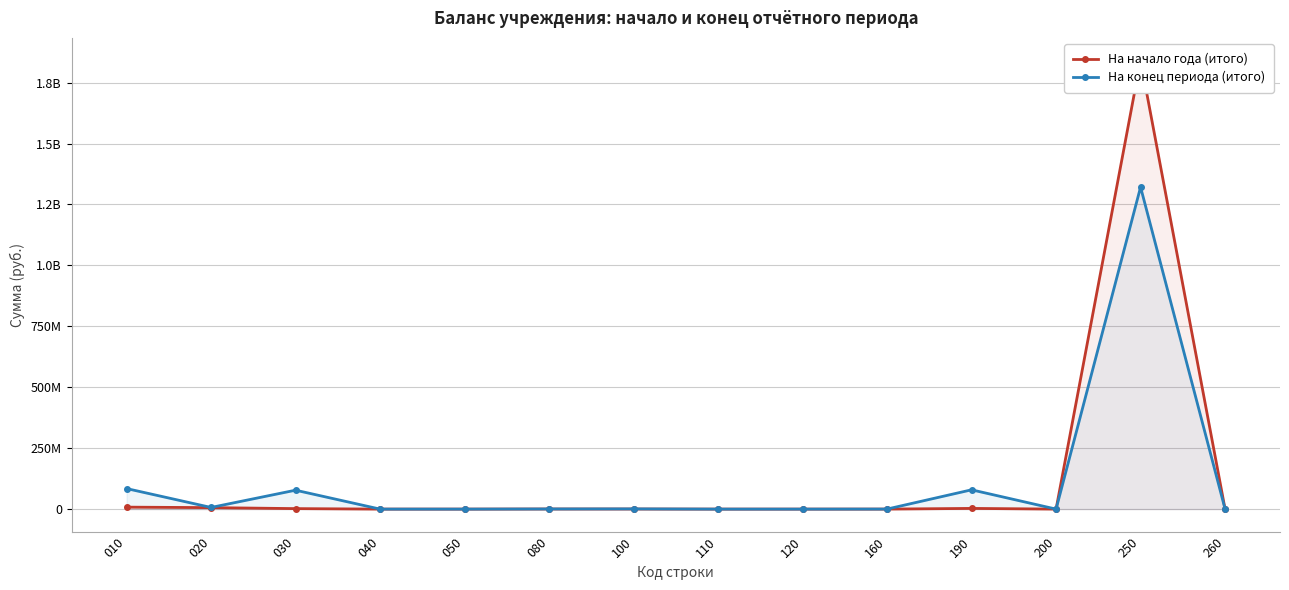

Which category has the highest value across all series?

250